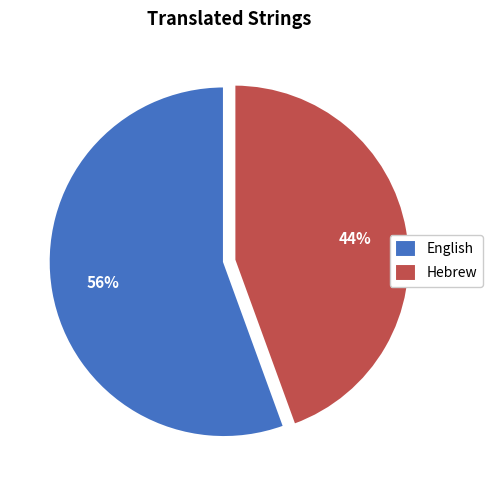

What percentage is the Hebrew slice, to the nearest percent?

44%